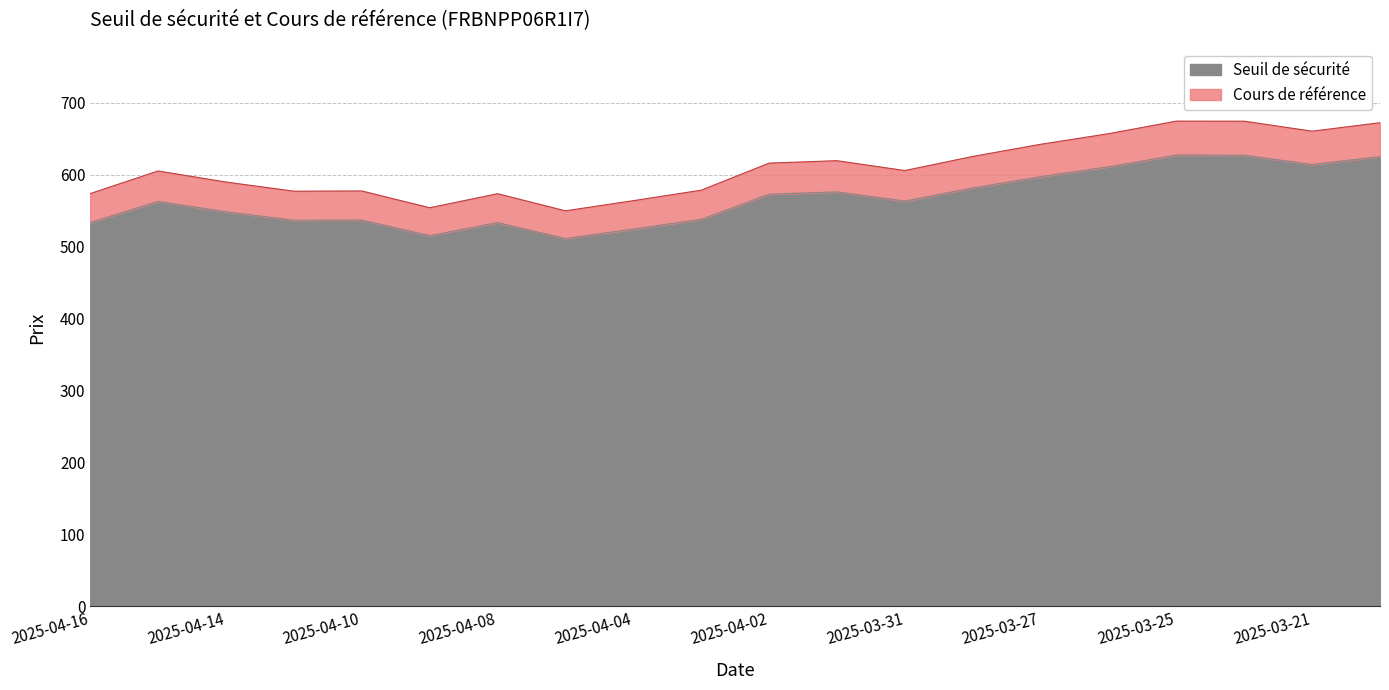

What is the total value across all series at 2025-03-24?

1302.0